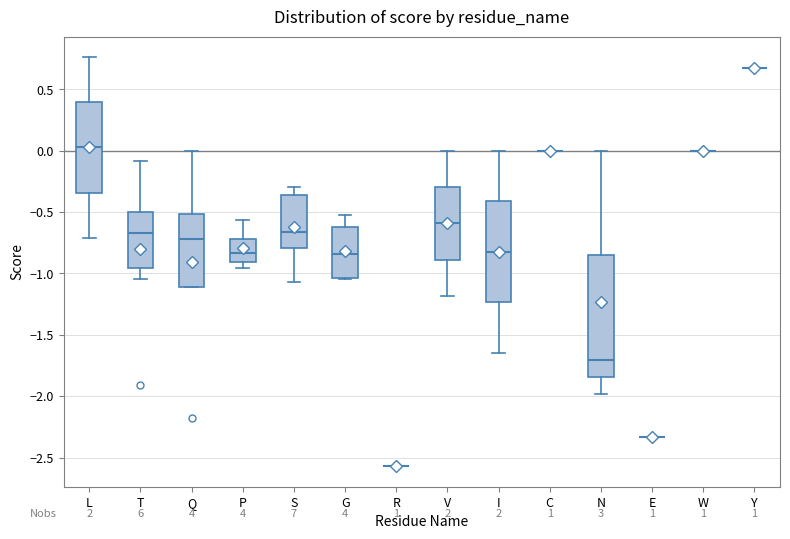

Which box is the tallest, from its lower edge to its upper edge?

N